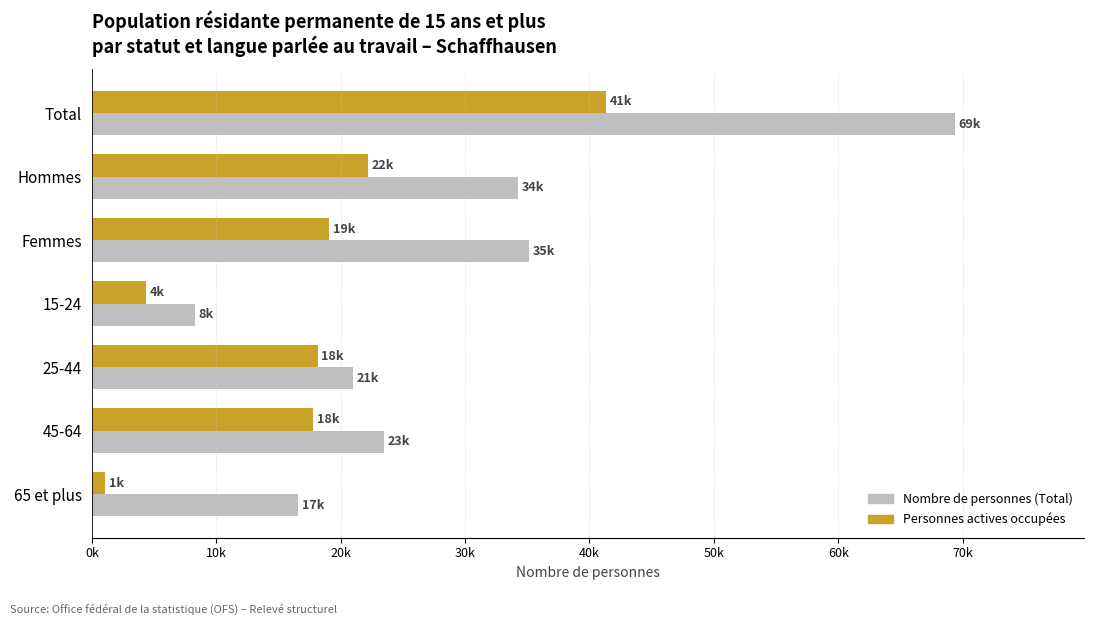

What is the average value of the Personnes actives occupées series?

17703